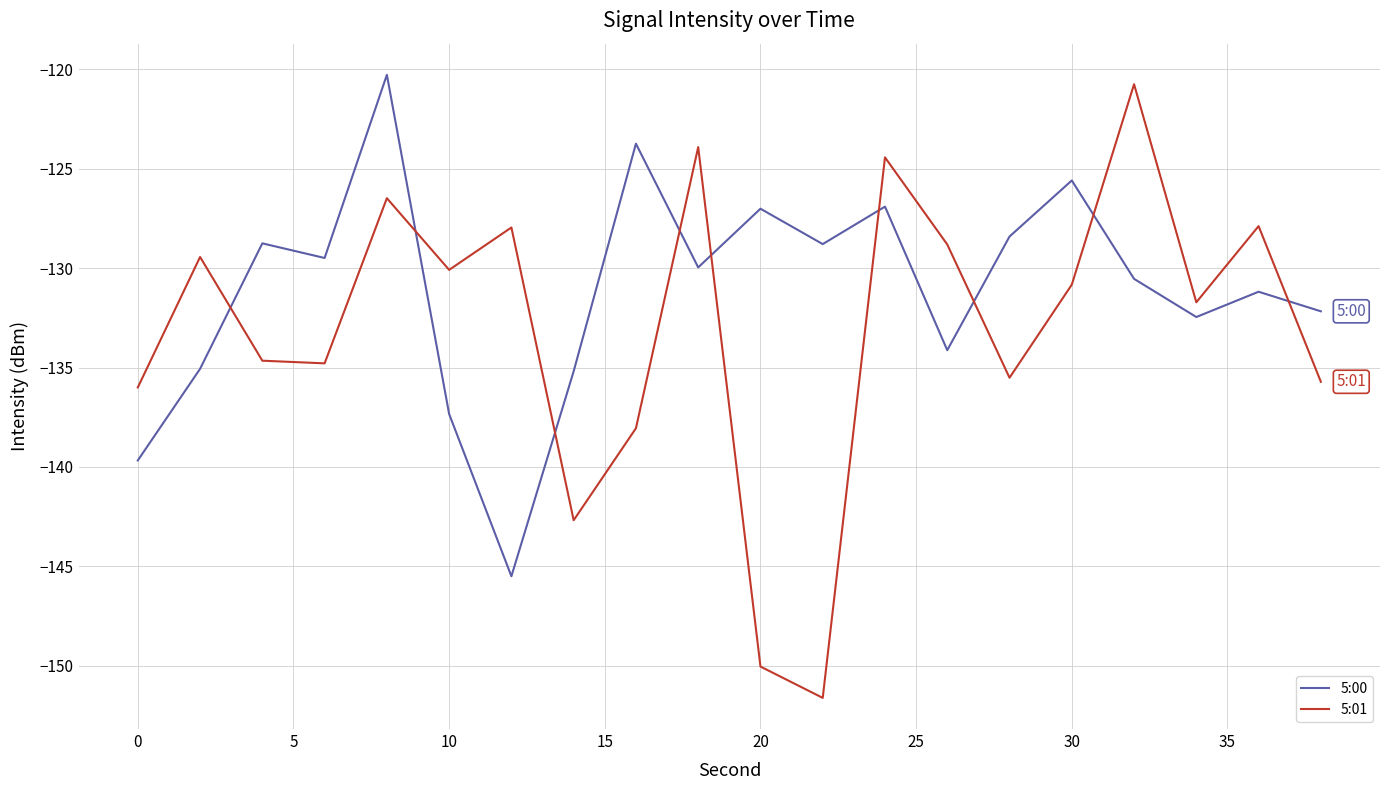

Which series has the largest total across all categories?

5:00